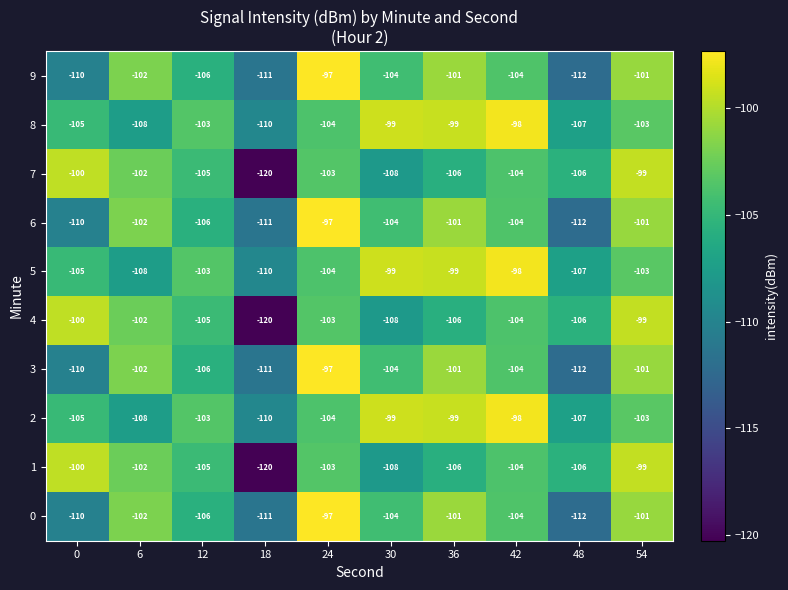

What is the sum of the 5 values at 48 and 18?

-217